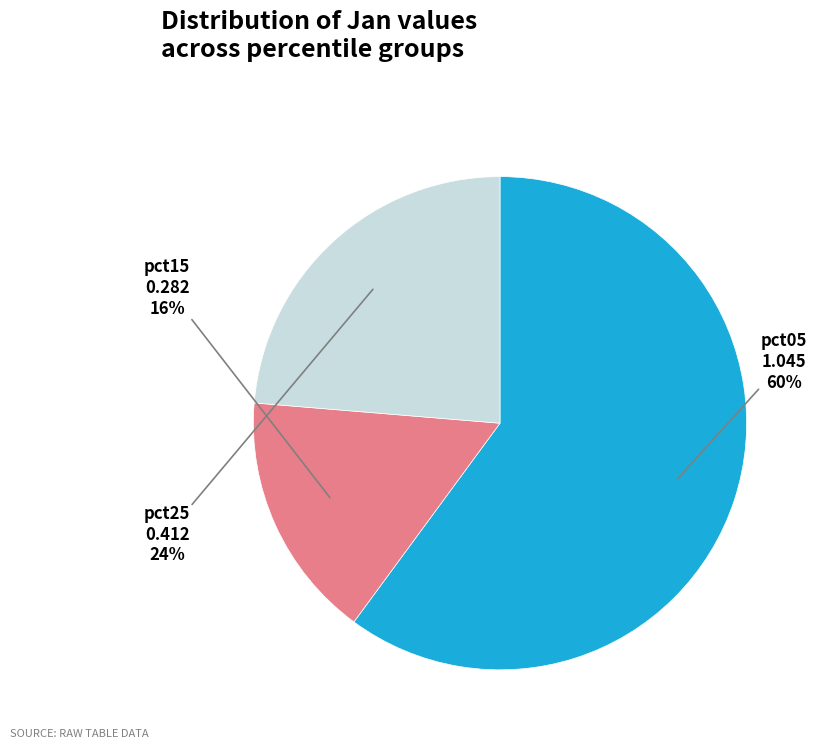

Is there any slice that represents more than half of the pie?

Yes